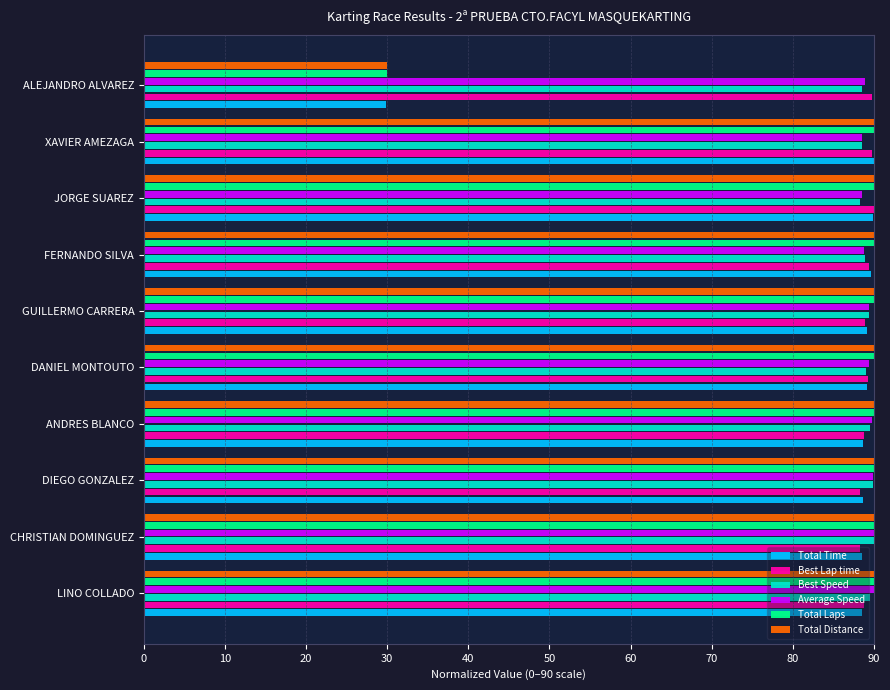

Which label corresponds to the smallest value in the chart?

ALEJANDRO ALVAREZ